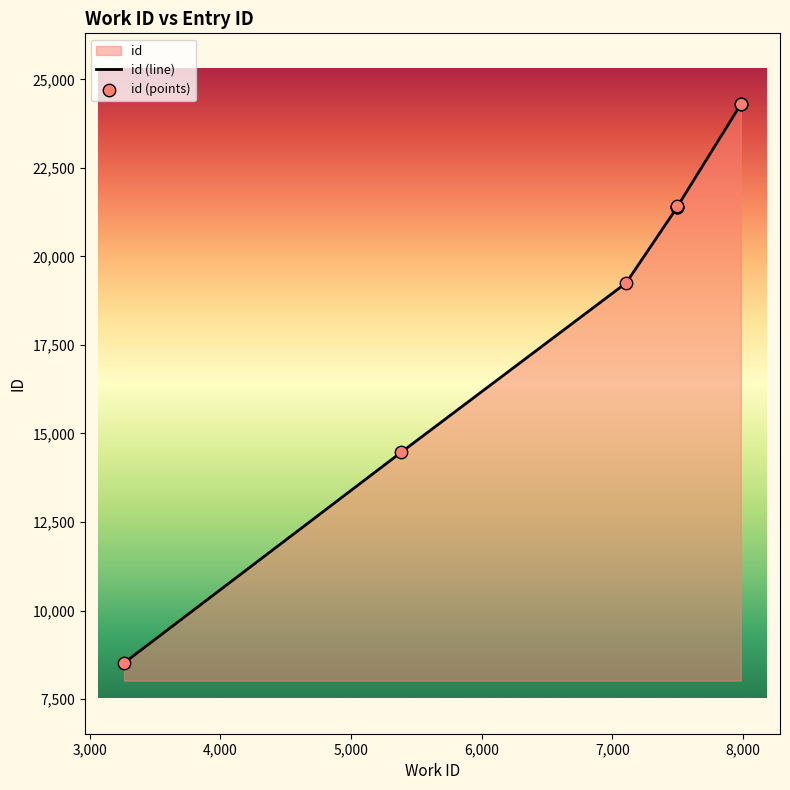

Is the value of id (points) at 7,000 greater than the value of id (line) at 6,000?

Yes